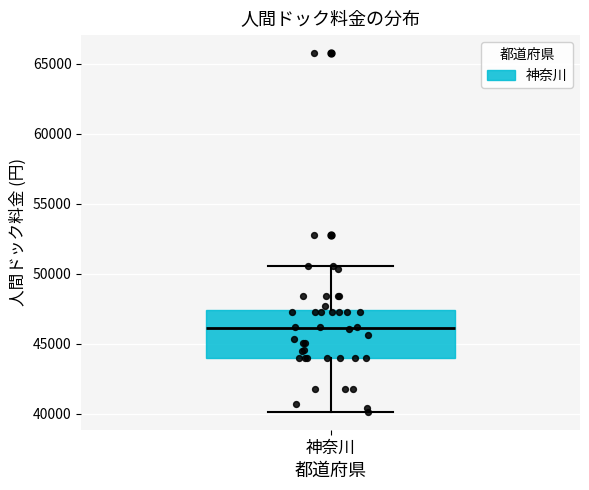

Where does the upper whisker of the box for 神奈川 end on the y-axis? The values are not printed on the chart, so give them approximately, as read against the axis.

50500